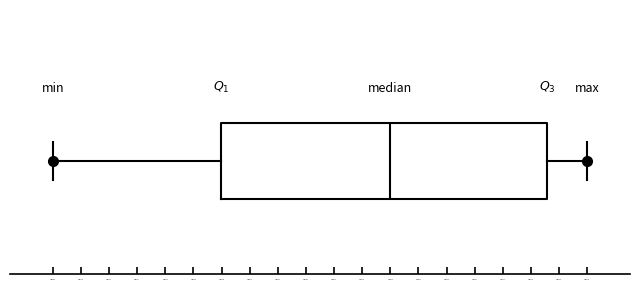

Where is the right edge of the box on the x-axis? The values are not printed on the chart, so give them approximately, as read against the axis.

101835